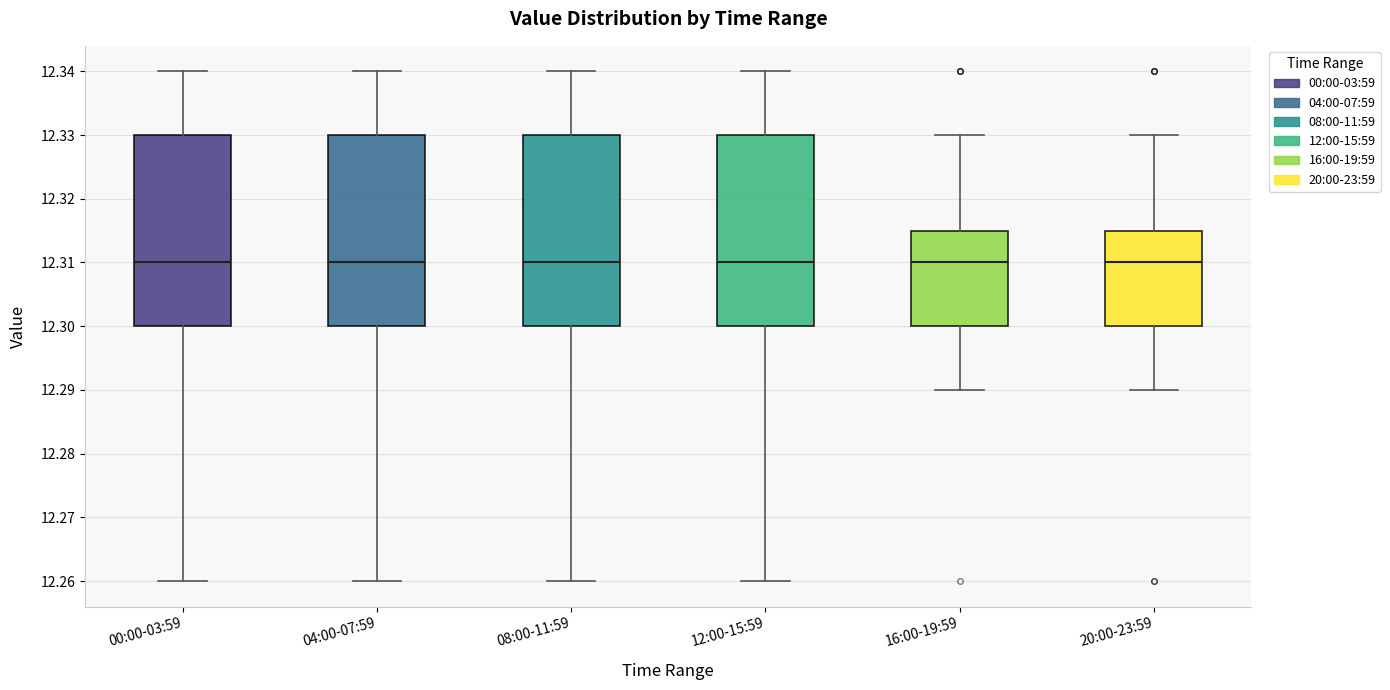

Reading left to right, read every box against the y-axis: the position of its median line, the range the box covers, and the ends of its whiskers. The values are not printed on the chart, so give them approximately, as read against the axis.

00:00-03:59: median 12.310, box 12.300 to 12.330, whiskers 12.260 to 12.340
04:00-07:59: median 12.310, box 12.300 to 12.330, whiskers 12.260 to 12.340
08:00-11:59: median 12.310, box 12.300 to 12.330, whiskers 12.260 to 12.340
12:00-15:59: median 12.310, box 12.300 to 12.330, whiskers 12.260 to 12.340
16:00-19:59: median 12.310, box 12.300 to 12.315, whiskers 12.290 to 12.330
20:00-23:59: median 12.310, box 12.300 to 12.315, whiskers 12.290 to 12.330